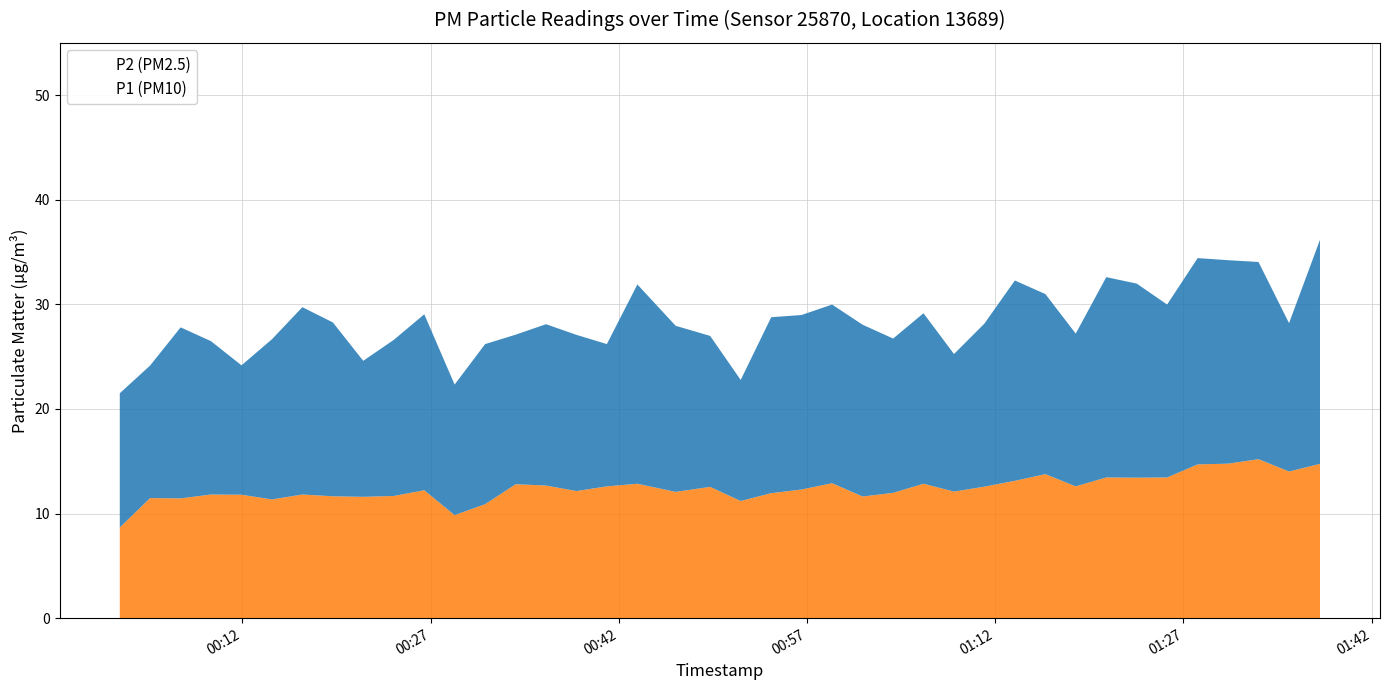

What is the maximum value shown in the chart?

36.2